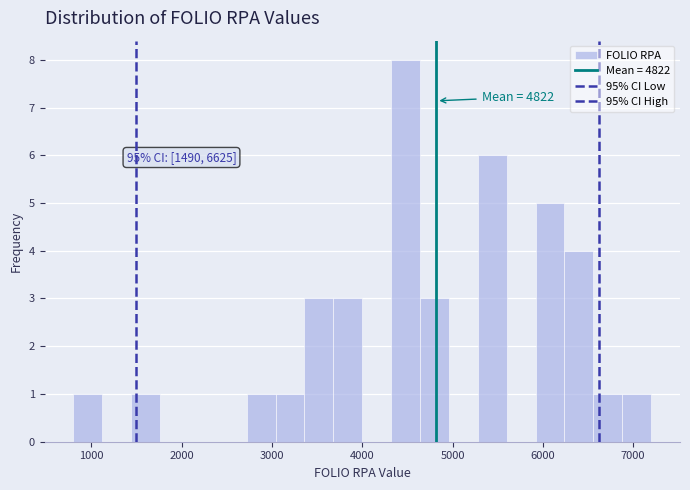

Around what value on the x-axis is the tallest bar? Give the approximate position of its centre, as read against the axis.

4500